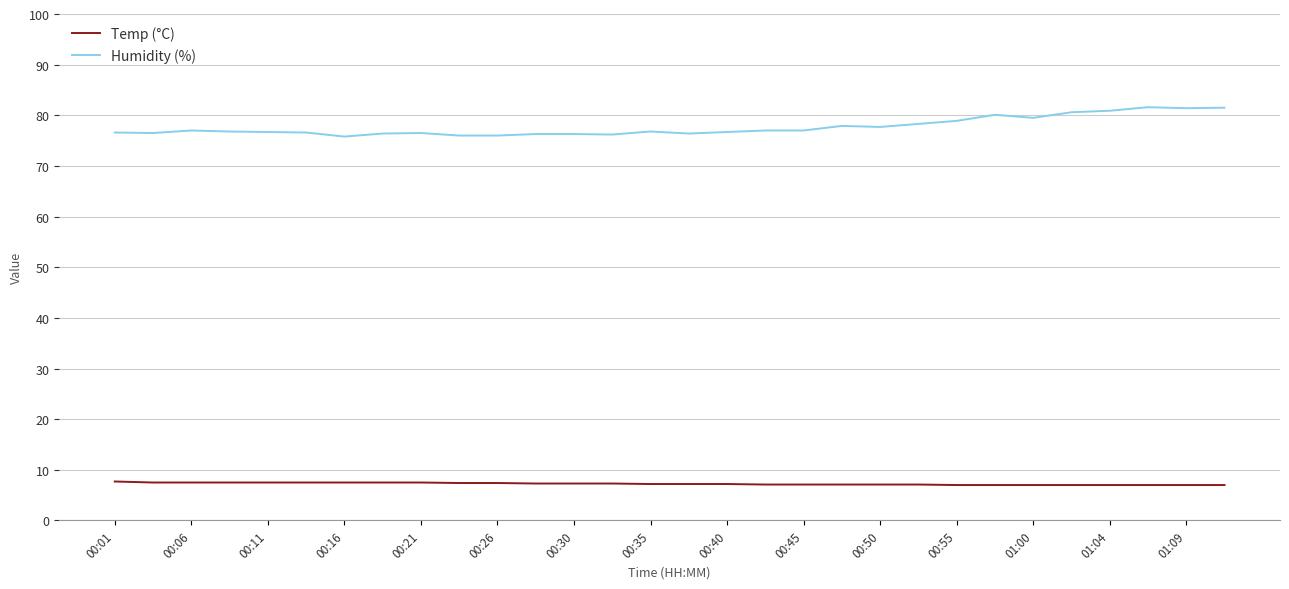

What is the greatest value displayed?

81.6